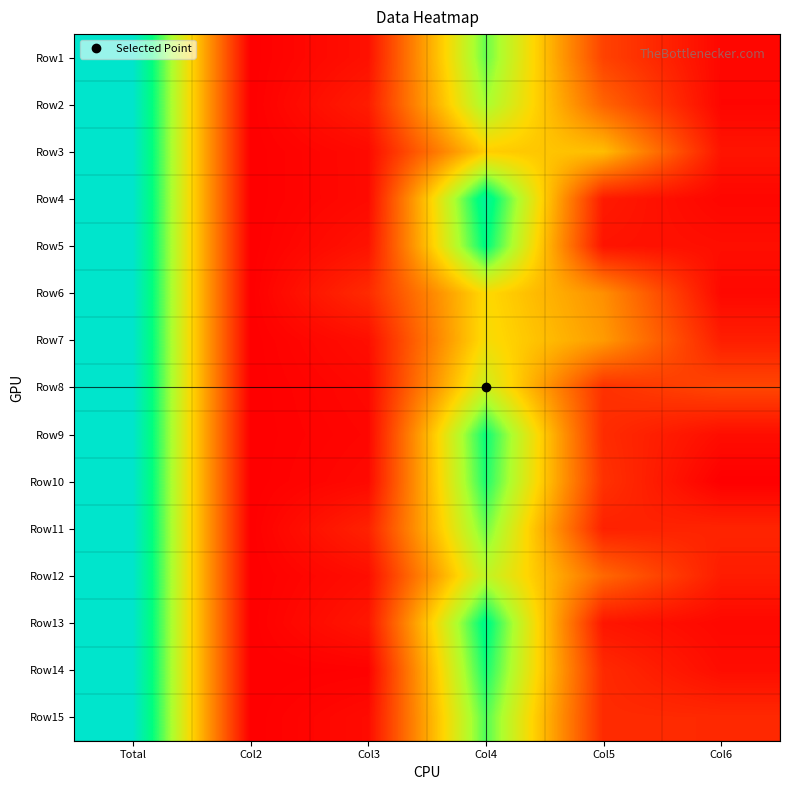

Between Total and Col5, which is larger?

Total